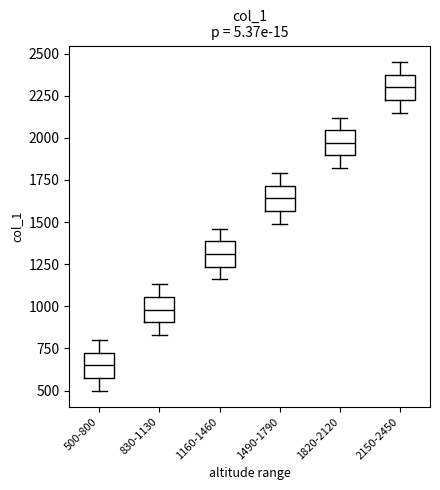

Reading left to right, transcribe this box plot: for each box, give where its median line is, the range the box spans, and where its two whiskers end, as read against the y-axis. The values are not printed on the chart, so give them approximately, as read against the axis.

500-800: median 650, box 600 to 750, whiskers 500 to 800
830-1130: median 1000, box 900 to 1050, whiskers 850 to 1150
1160-1460: median 1300, box 1250 to 1400, whiskers 1150 to 1450
1490-1790: median 1650, box 1550 to 1700, whiskers 1500 to 1800
1820-2120: median 1950, box 1900 to 2050, whiskers 1800 to 2100
2150-2450: median 2300, box 2250 to 2400, whiskers 2150 to 2450